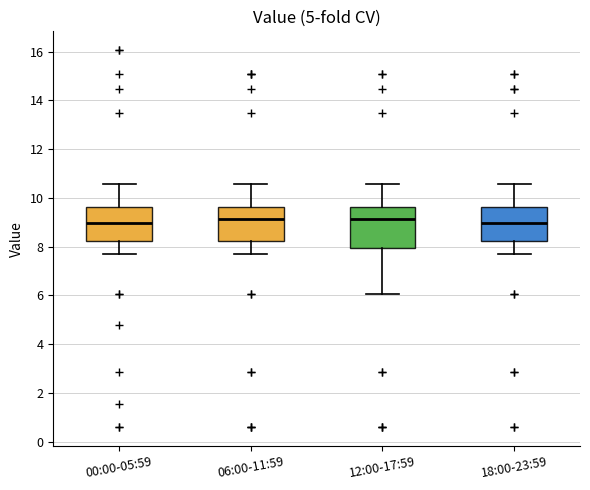

Where does the median line of the box for 12:00-17:59 sit on the y-axis? The values are not printed on the chart, so give them approximately, as read against the axis.

9.2